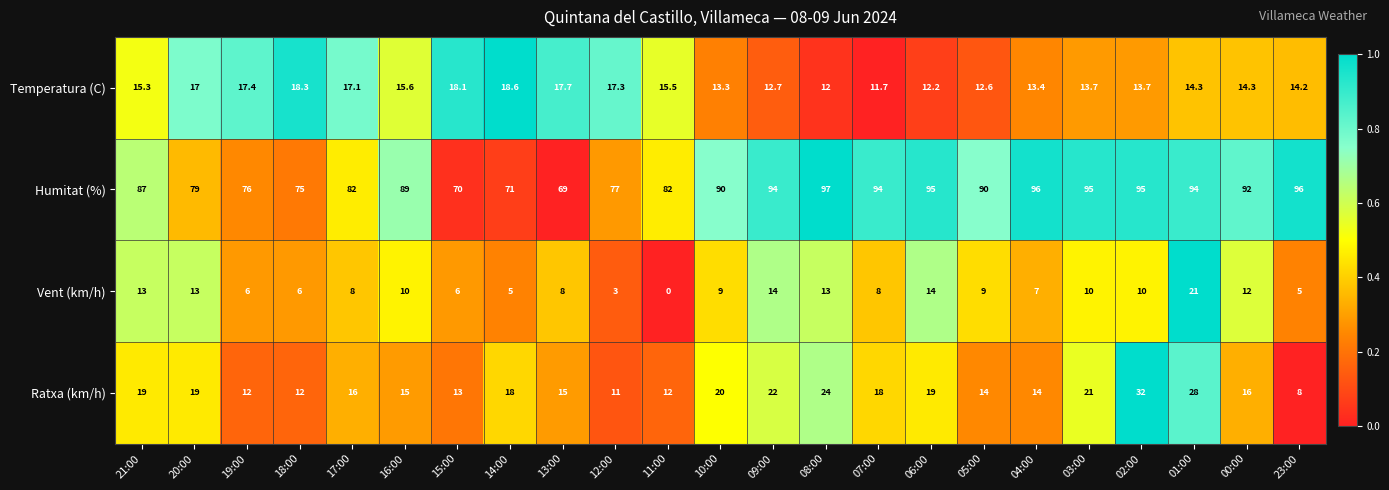

At which category does the chart reach its minimum across all series?

11:00